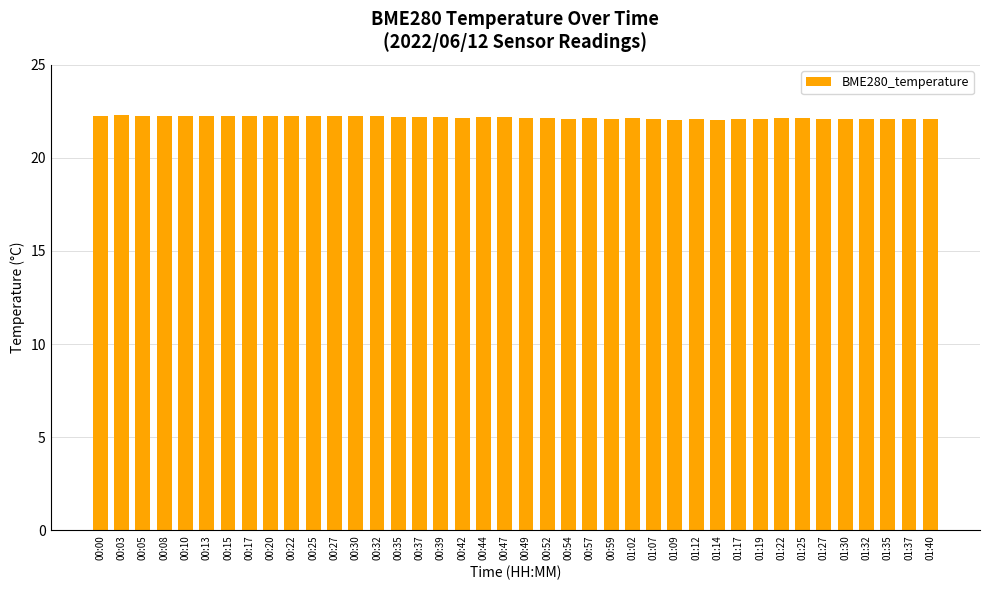

What is the sum of the values at 00:52 and 01:09?

44.2